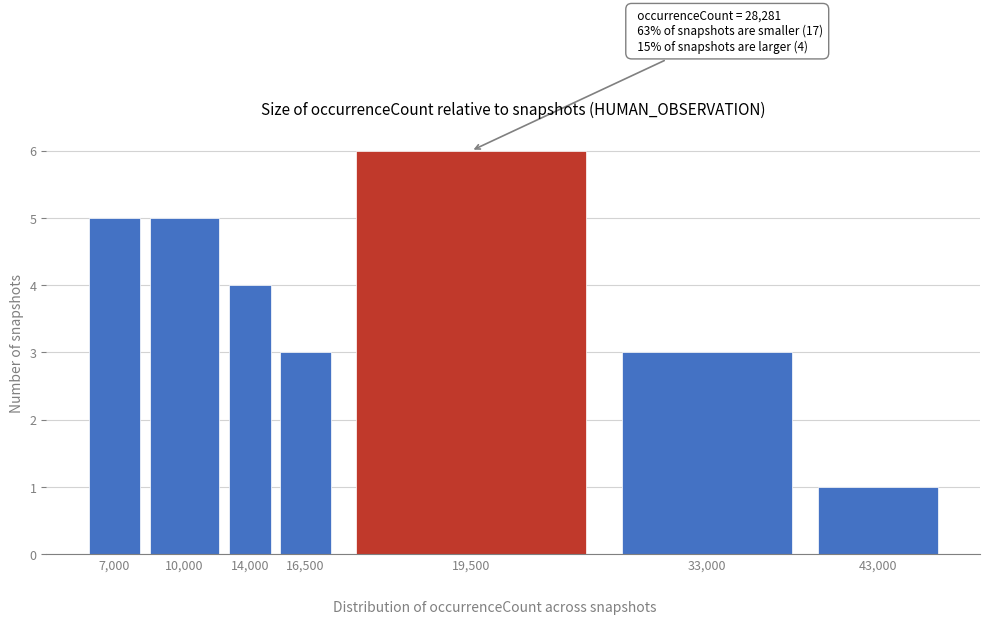

Reading right to left, what are all the values shown in this chart?

43,000=1	33,000=3	19,500=6	16,500=3	14,000=4	10,000=5	7,000=5